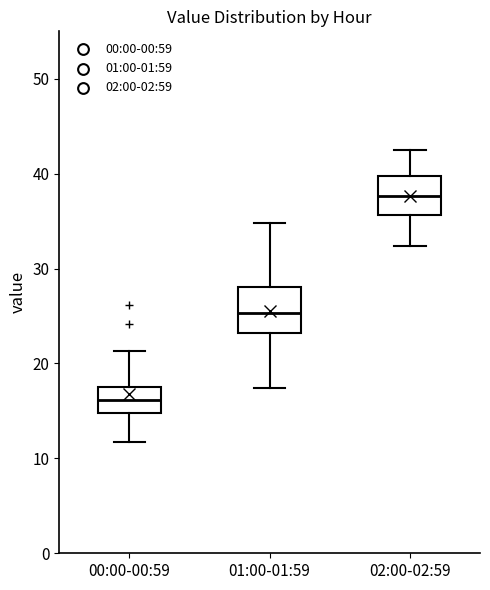

Where does the upper whisker of the box for 01:00-01:59 end on the y-axis? The values are not printed on the chart, so give them approximately, as read against the axis.

35